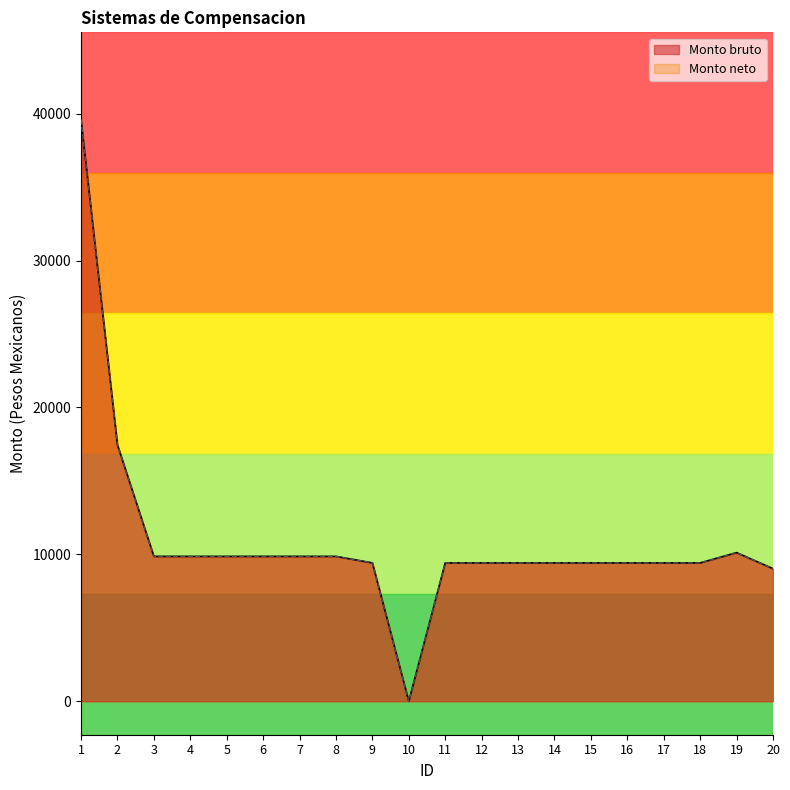

How many positive values does the Monto neto series have?

19